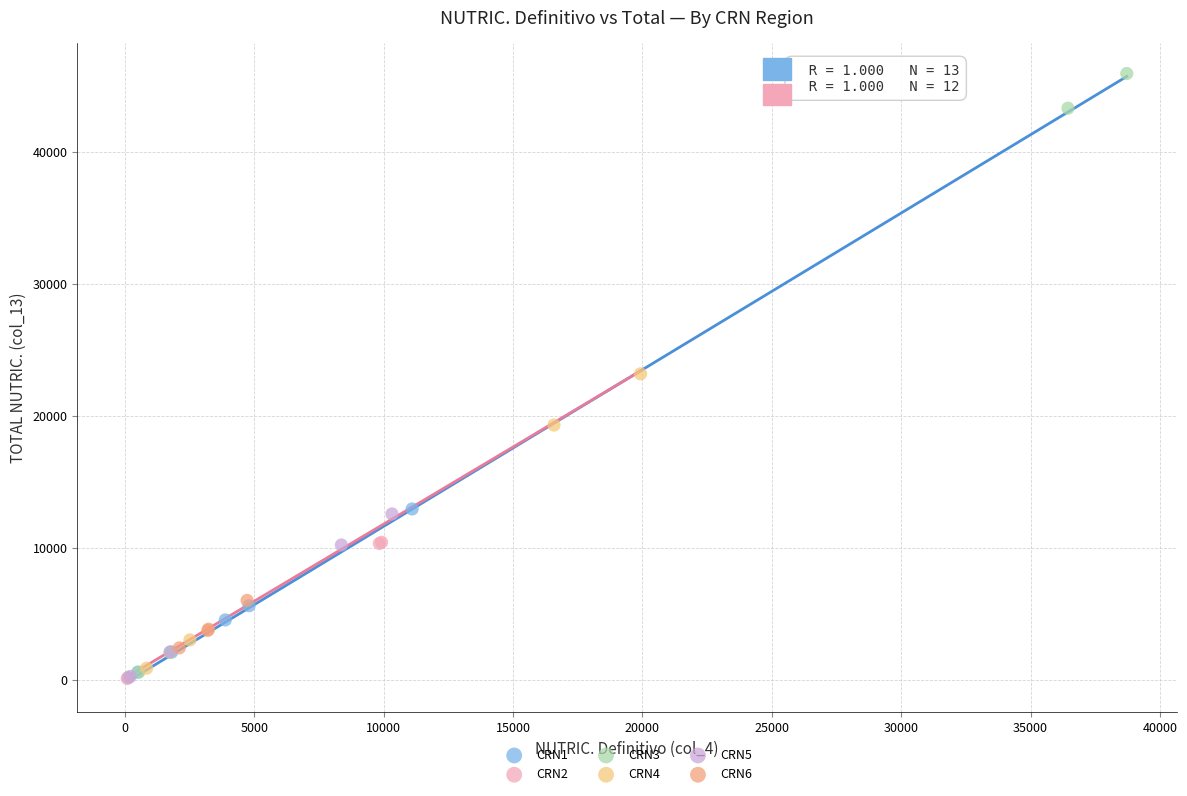

Which series has the widest spread of Y values?

CRN3